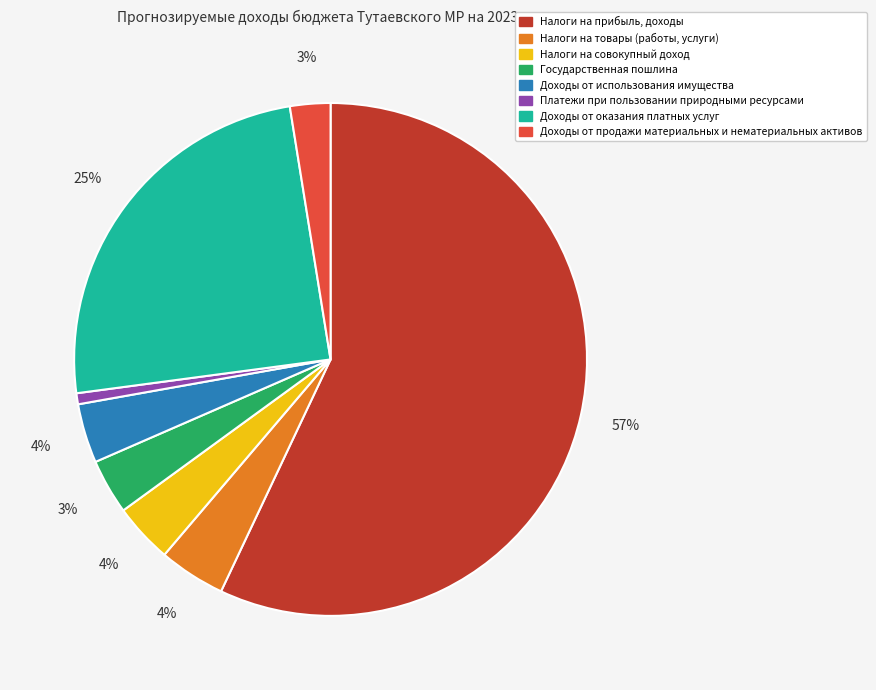

Which has a higher value, Налоги на прибыль, доходы or Доходы от оказания платных услуг?

Налоги на прибыль, доходы